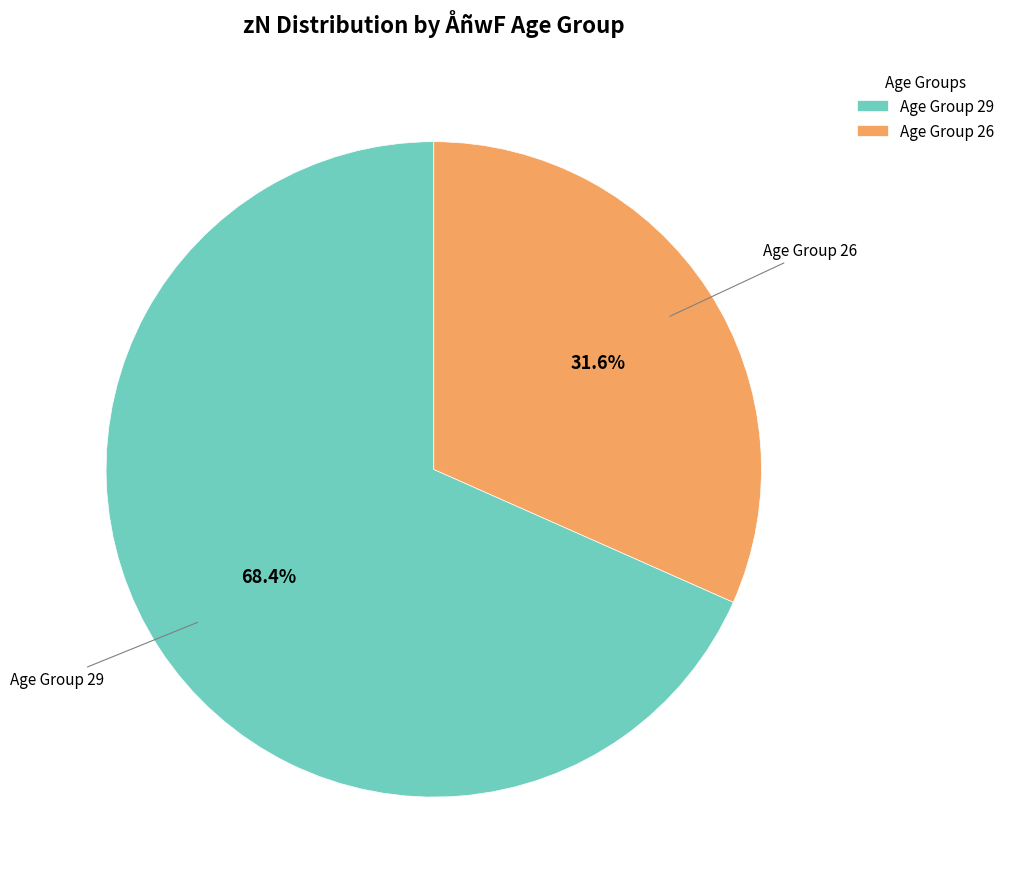

Count the number of slices in the pie.

2